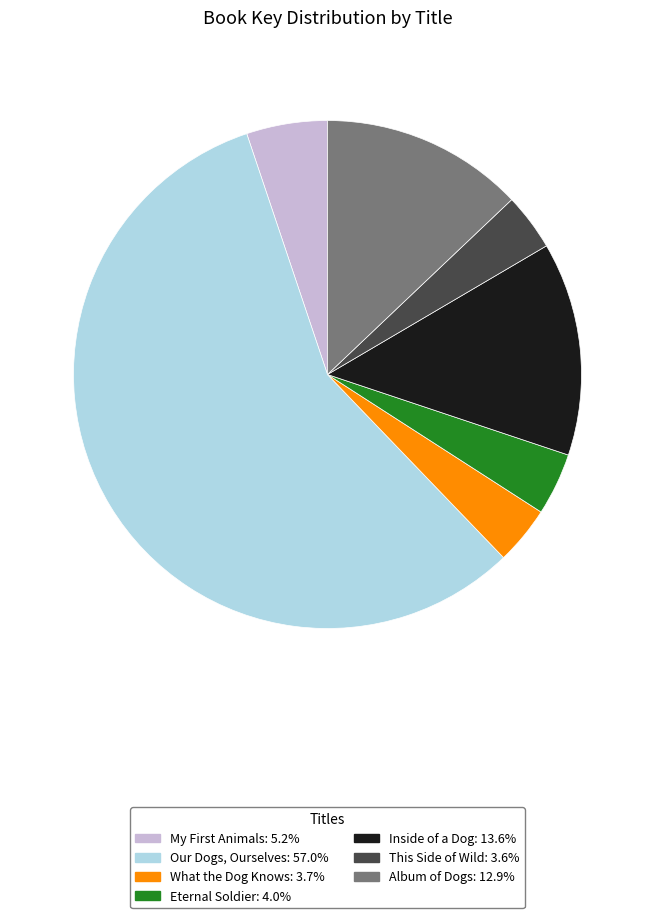

Do Inside of a Dog and What the Dog Knows together represent more than half of the pie?

No